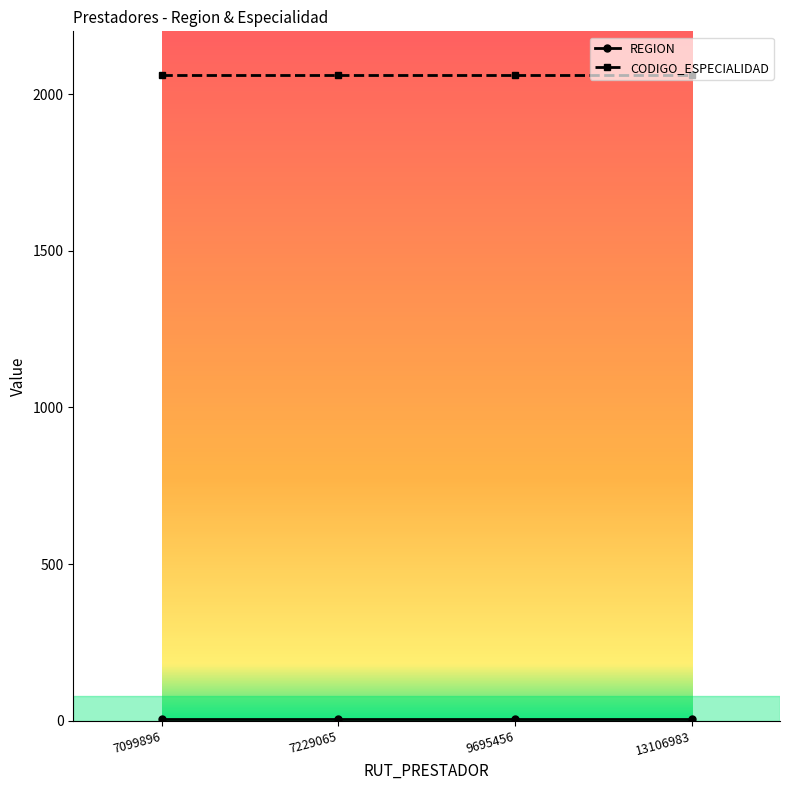

At how many categories does at least one series exceed 1618?

4